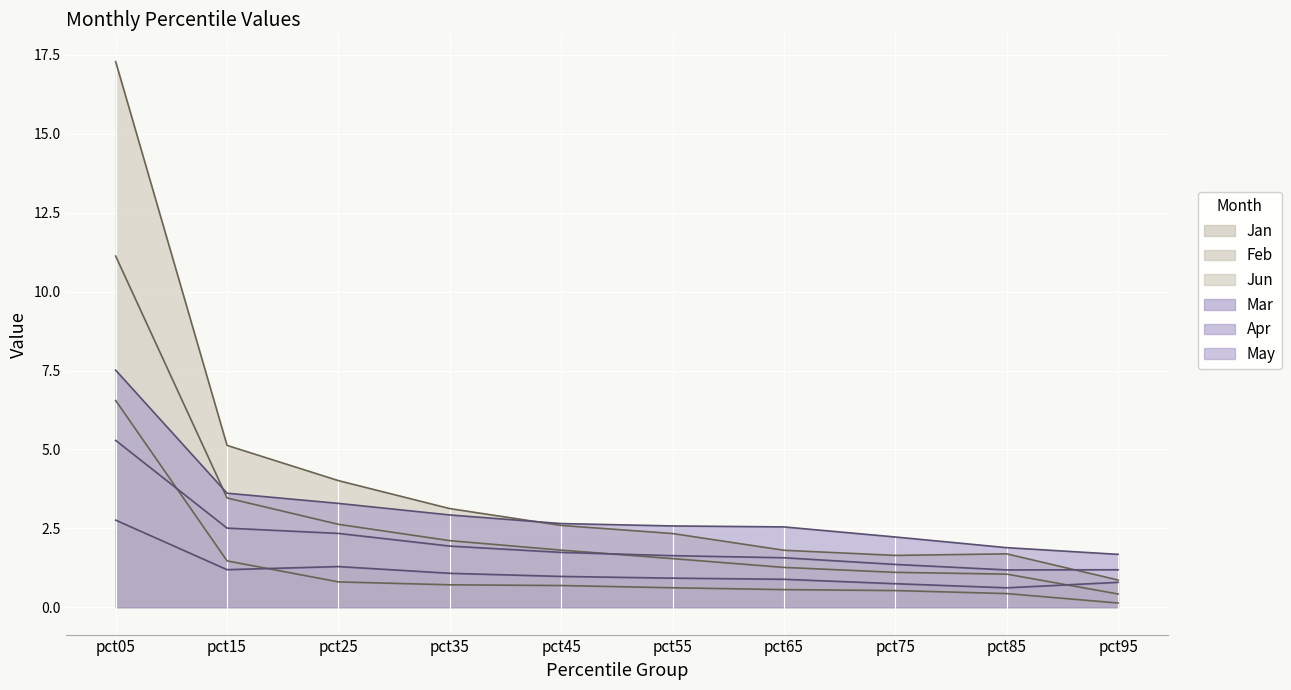

What is the value of the Mar point at the 10th from the left?

0.8